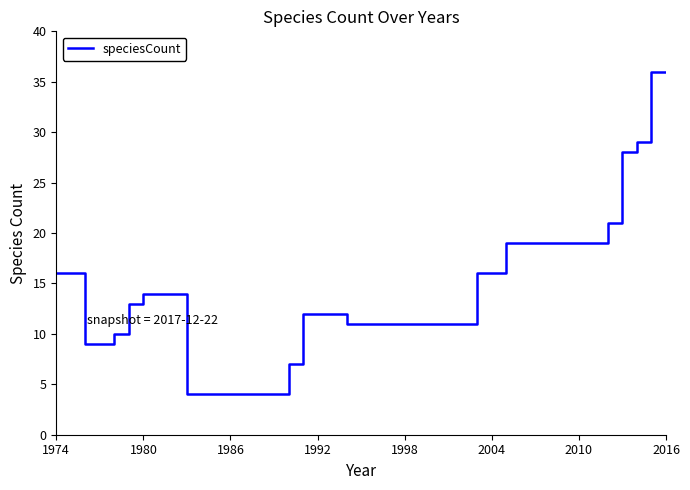

How many series are shown in this chart?

1